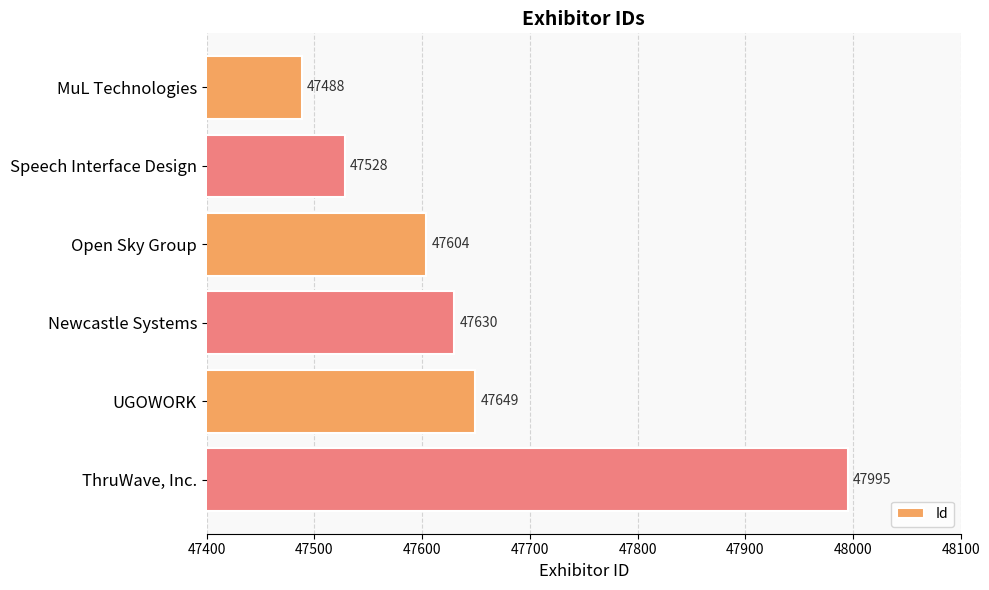

List the labels in order of value, smallest first.

MuL Technologies, Speech Interface Design, Open Sky Group, Newcastle Systems, UGOWORK, ThruWave, Inc.